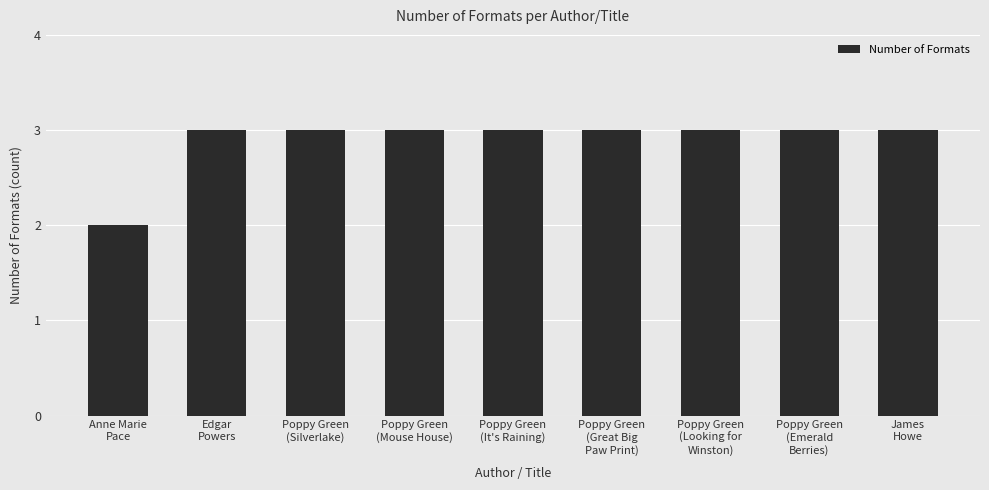

What is the value of the 6th bar from the left?

3